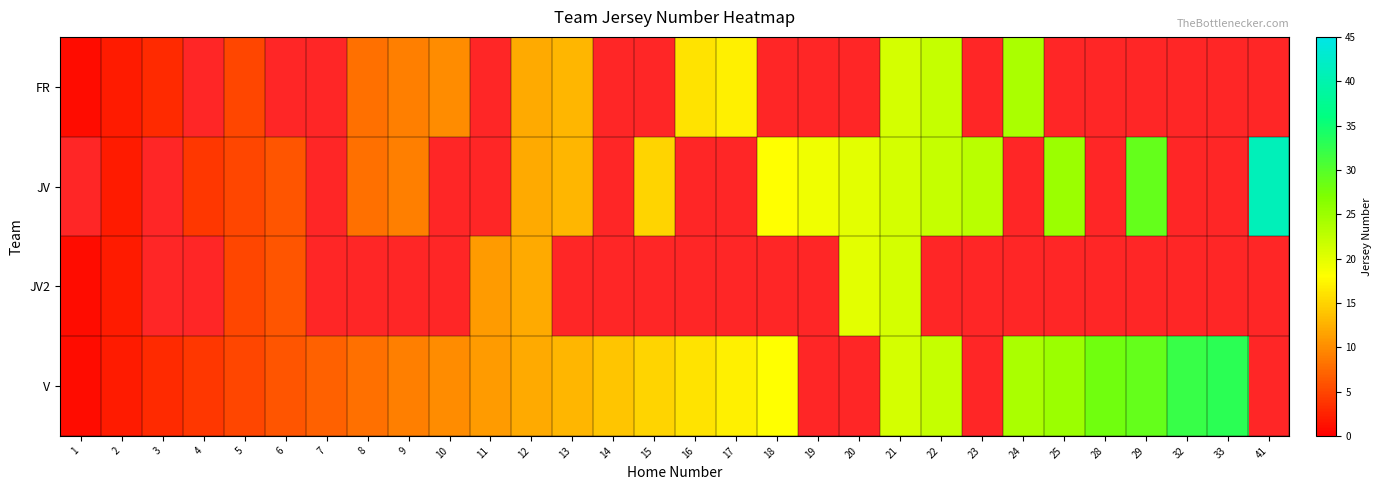

Is it true that row_0 equals 34.6 at 21?

False